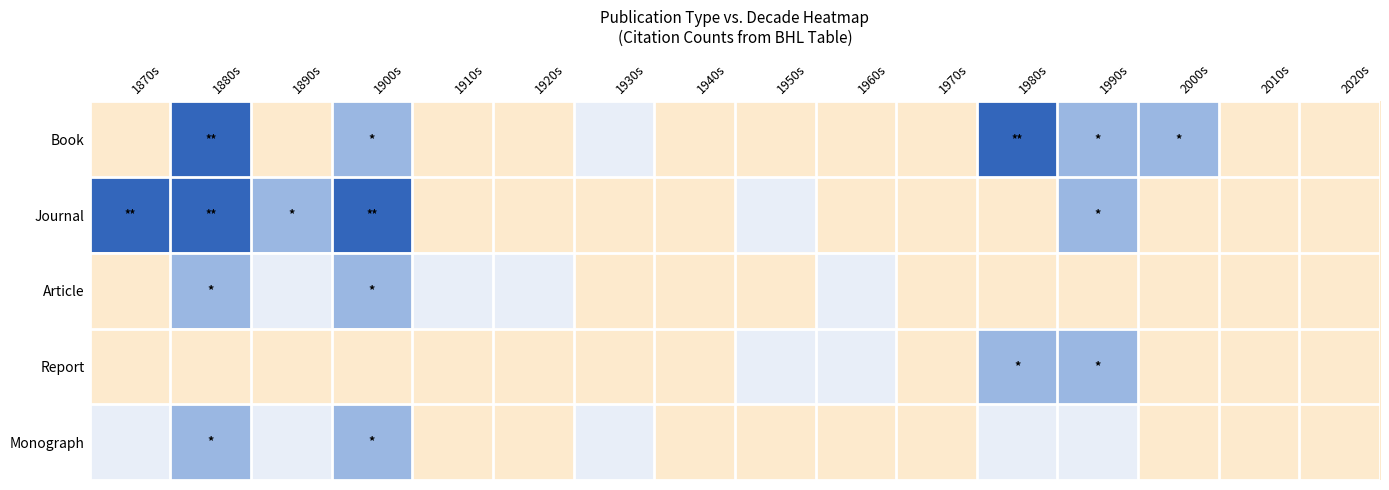

What is the spread (max minus min) of values at 1990s?

1.7